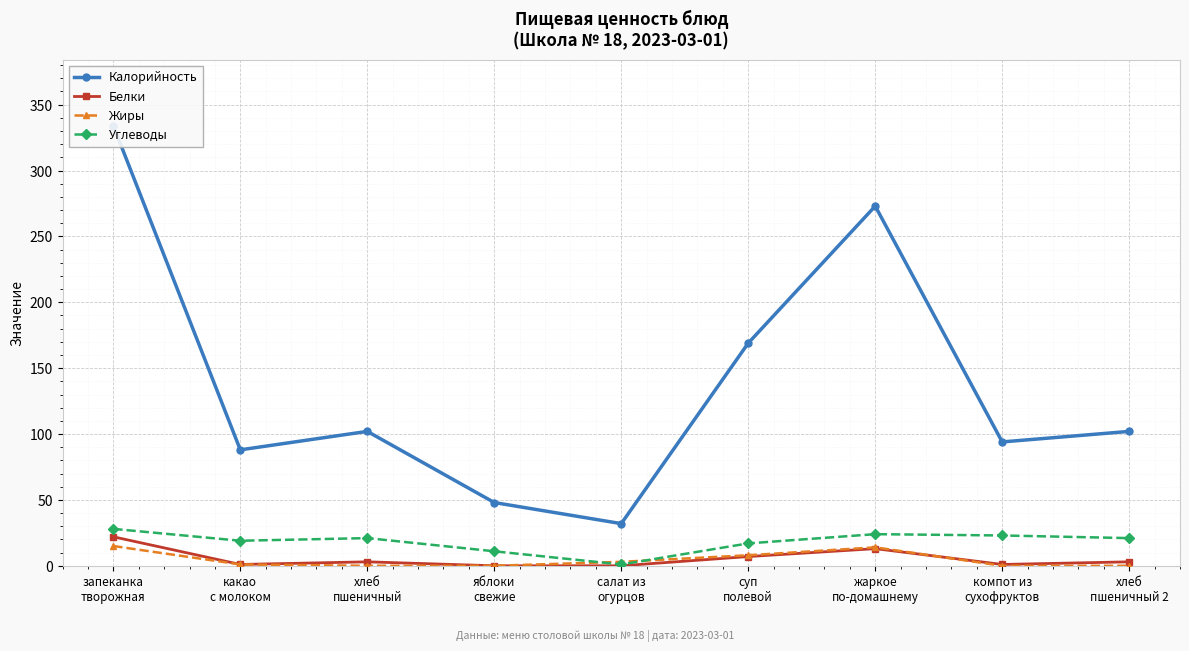

What is the difference between the highest and lowest values at салат из
огурцов?

32